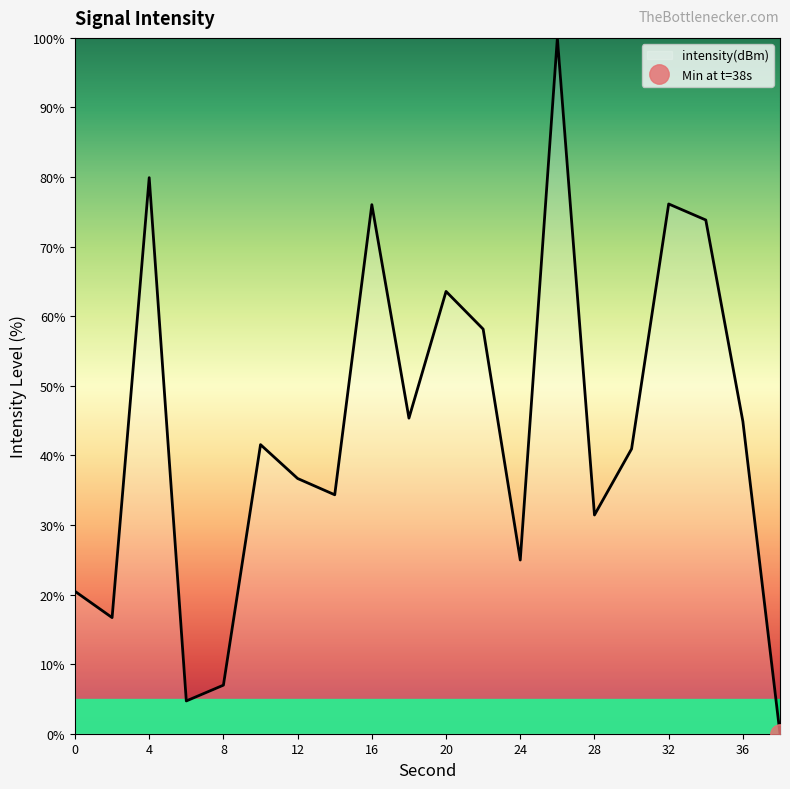

True or false: the data shows 53.4 at 28.

False